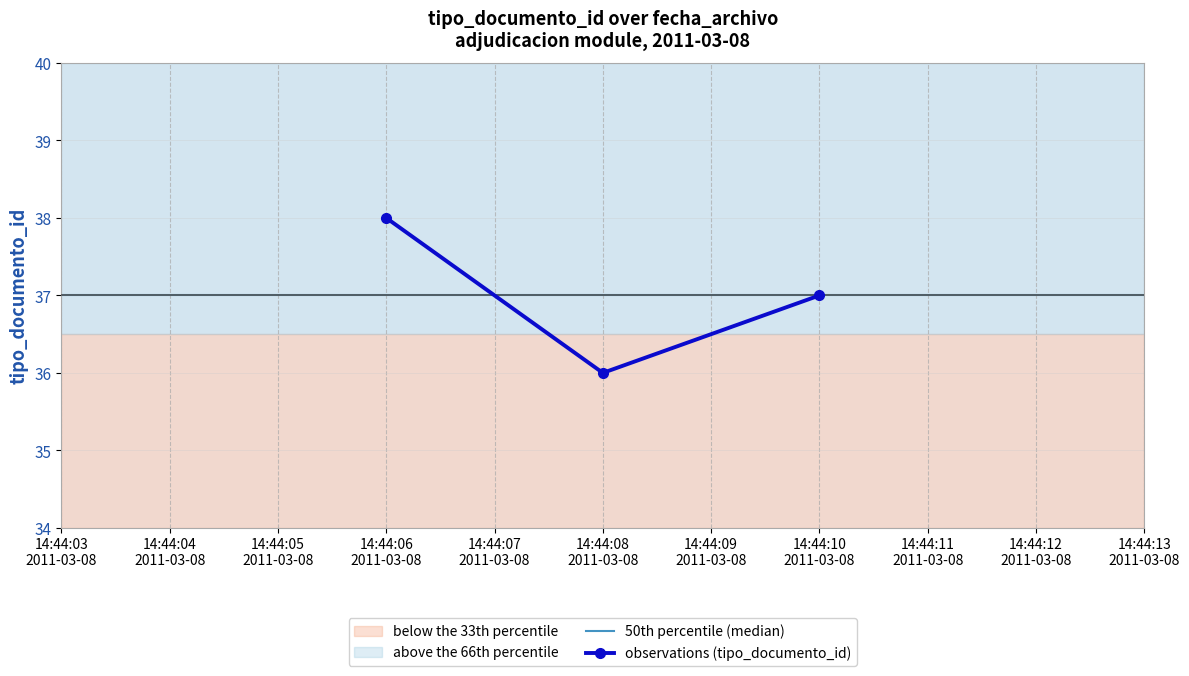

What is the value of the observations (tipo_documento_id) point at the 3rd from the left?

37